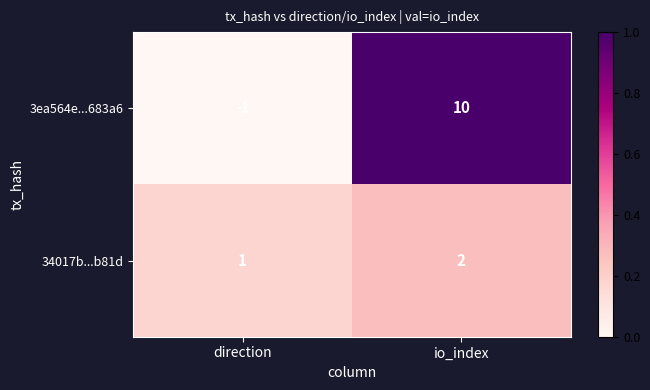

Which label corresponds to the largest value in the chart?

io_index